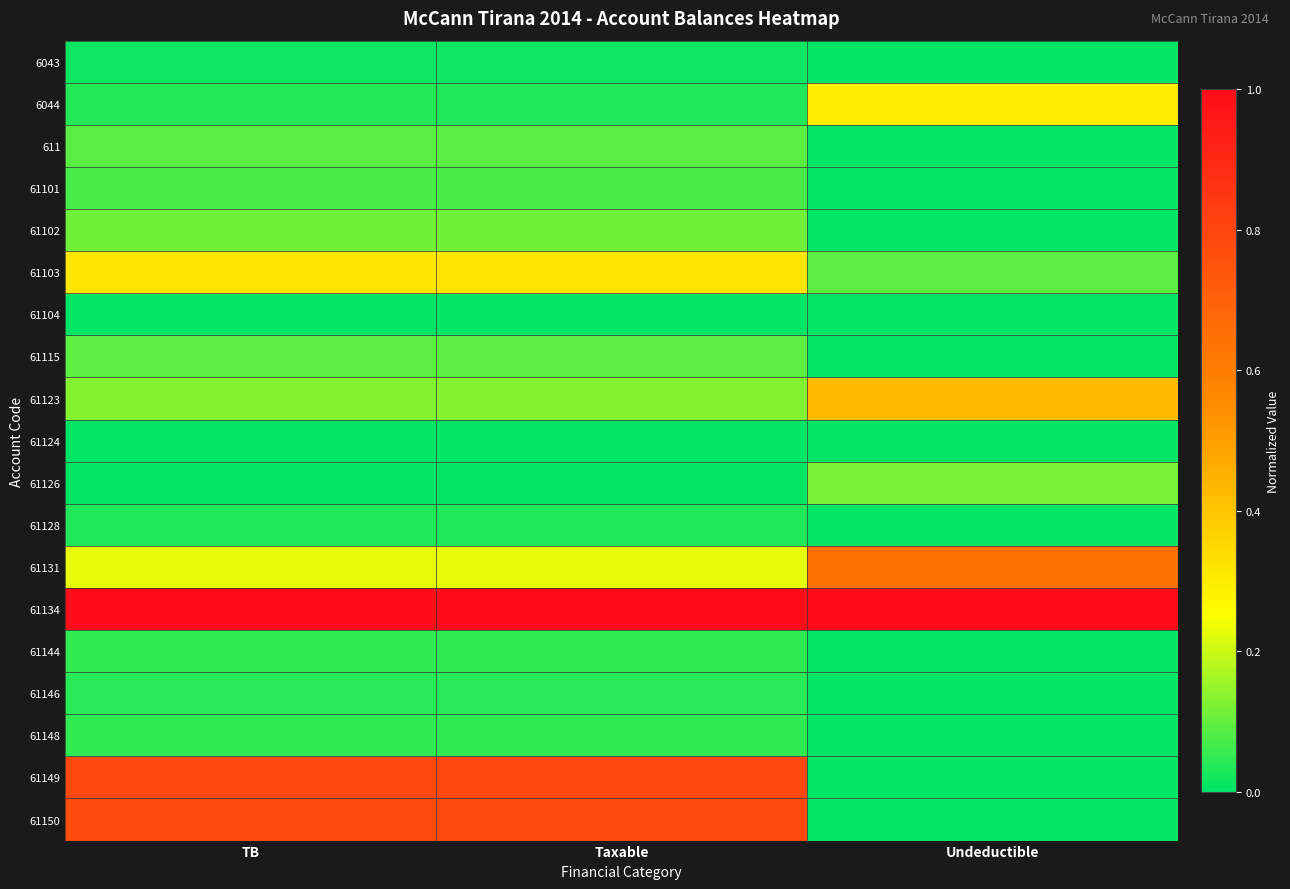

Reading left to right, list all the values displayed in this chart.

6043: TB=0.0	Taxable=0.0	Undeductible=0.0
6044: TB=0.0	Taxable=0.0	Undeductible=0.3
611: TB=0.1	Taxable=0.1	Undeductible=0.0
61101: TB=0.1	Taxable=0.1	Undeductible=0.0
61102: TB=0.1	Taxable=0.1	Undeductible=0.0
61103: TB=0.3	Taxable=0.3	Undeductible=0.1
61104: TB=0.0	Taxable=0.0	Undeductible=0.0
61115: TB=0.1	Taxable=0.1	Undeductible=0.0
61123: TB=0.1	Taxable=0.1	Undeductible=0.4
61124: TB=0.0	Taxable=0.0	Undeductible=0.0
61126: TB=0.0	Taxable=0.0	Undeductible=0.1
61128: TB=0.0	Taxable=0.0	Undeductible=0.0
61131: TB=0.2	Taxable=0.2	Undeductible=0.6
61134: TB=1.0	Taxable=1.0	Undeductible=1.0
61144: TB=0.0	Taxable=0.0	Undeductible=0.0
61146: TB=0.0	Taxable=0.0	Undeductible=0.0
61148: TB=0.0	Taxable=0.0	Undeductible=0.0
61149: TB=0.8	Taxable=0.8	Undeductible=0.0
61150: TB=0.8	Taxable=0.8	Undeductible=0.0